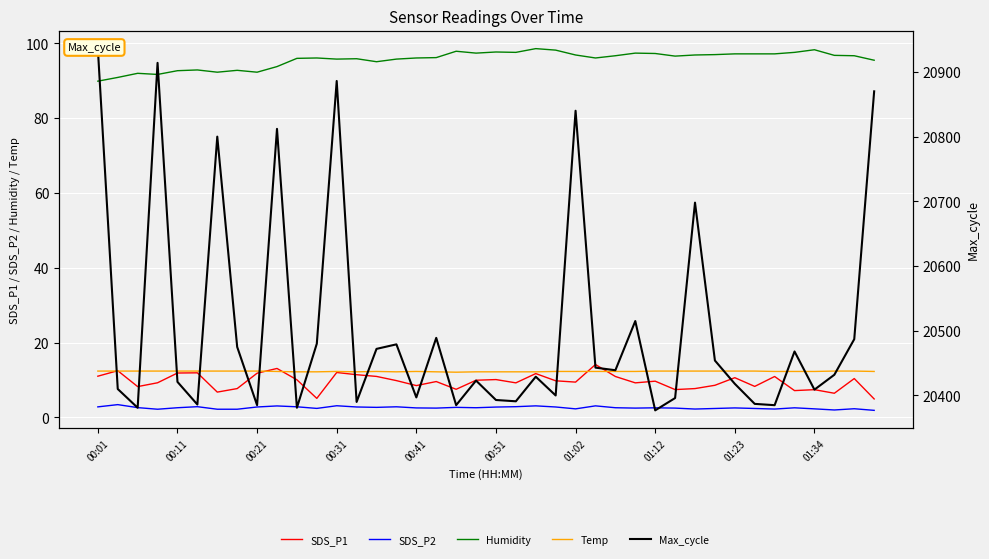

Rank the series at 01:23 from highest to lowest value.

Max_cycle, Humidity, Temp, SDS_P1, SDS_P2